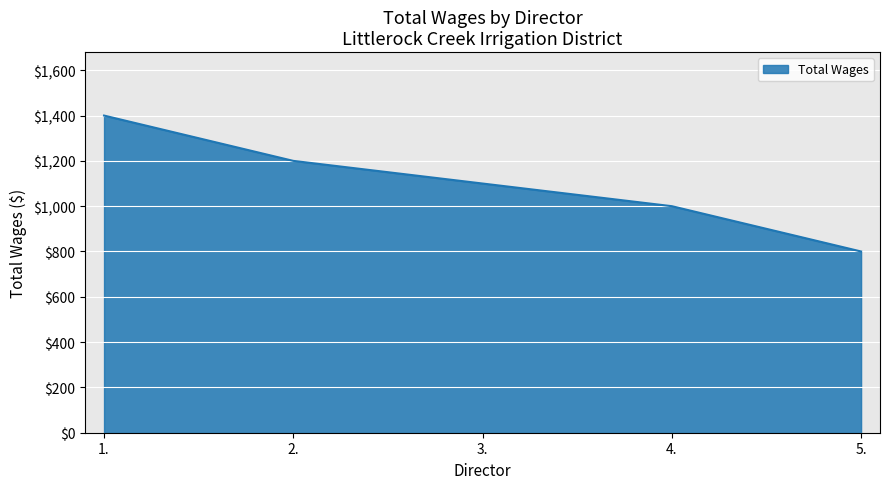

What is the change in value from 1. to 5.?

-600